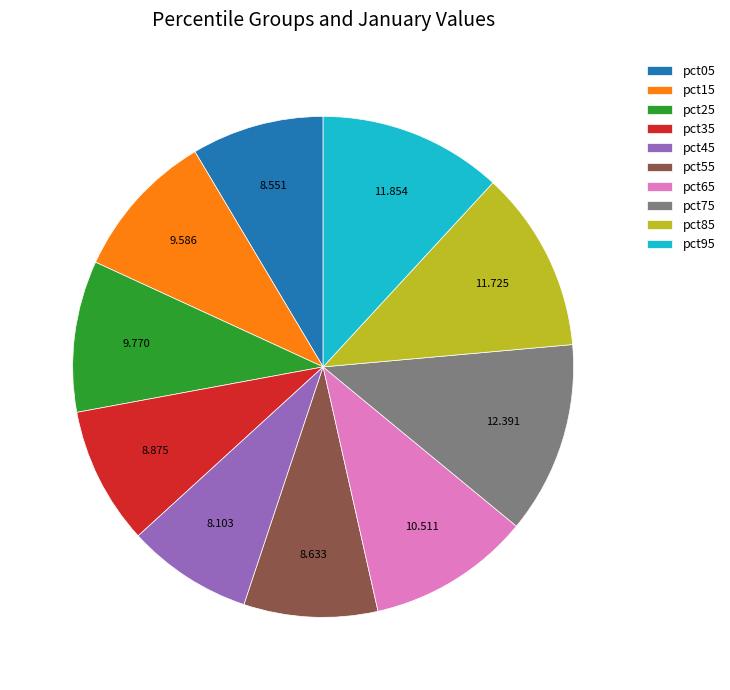

Between pct45 and pct65, which is larger?

pct65